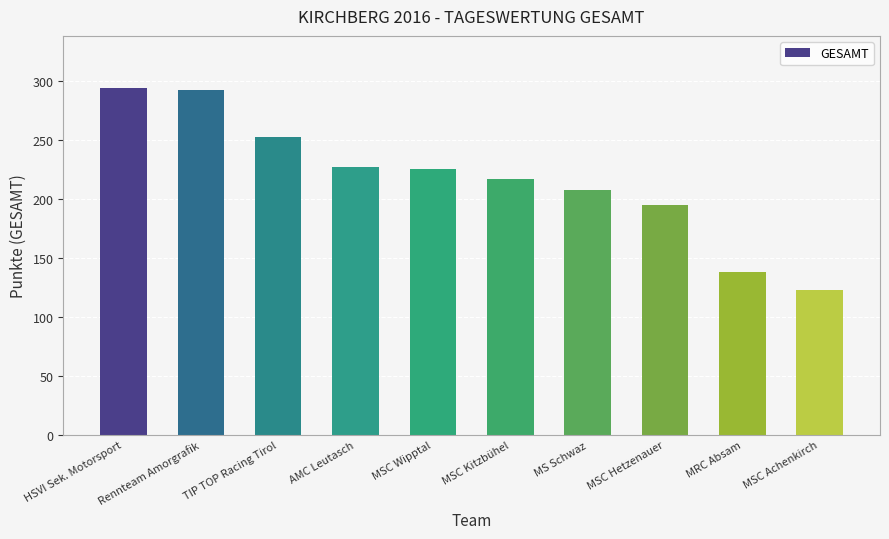

Approximately how many times larger is the value at MSC Kitzbühel compared to Rennteam Amorgrafik?

0.7